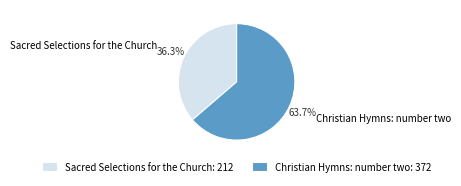

To the nearest percent, what is the difference between the Sacred Selections for the Church and Christian Hymns: number two slice percentages?

27%